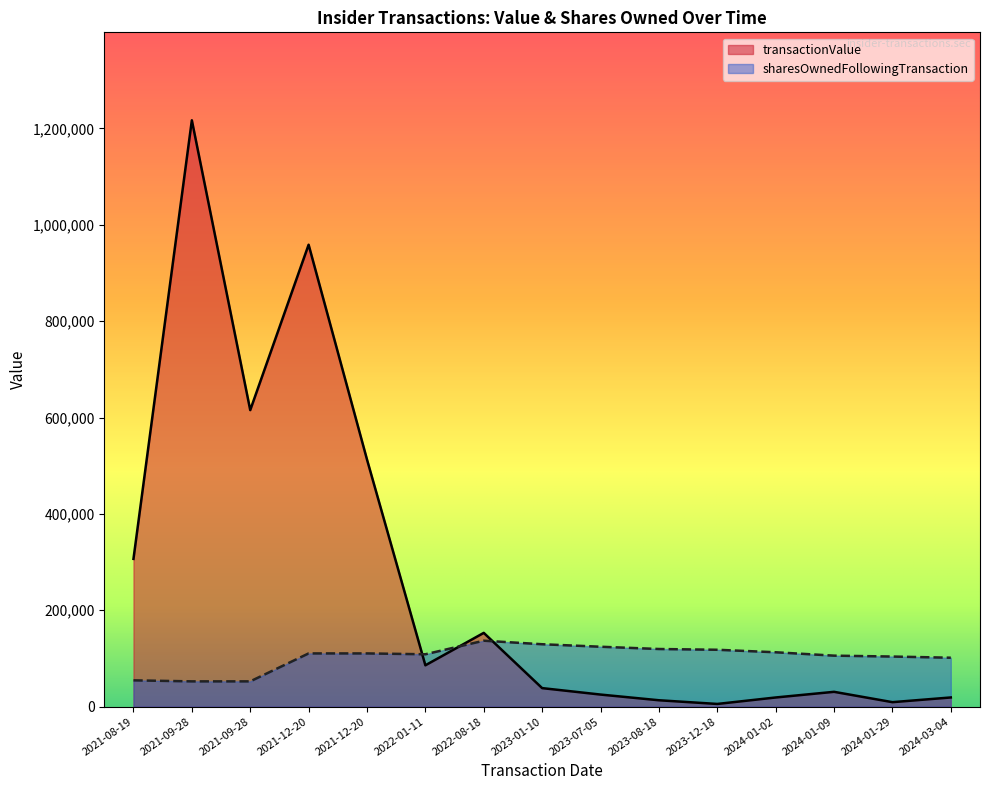

Does the chart display data point markers on the line(s)?

No